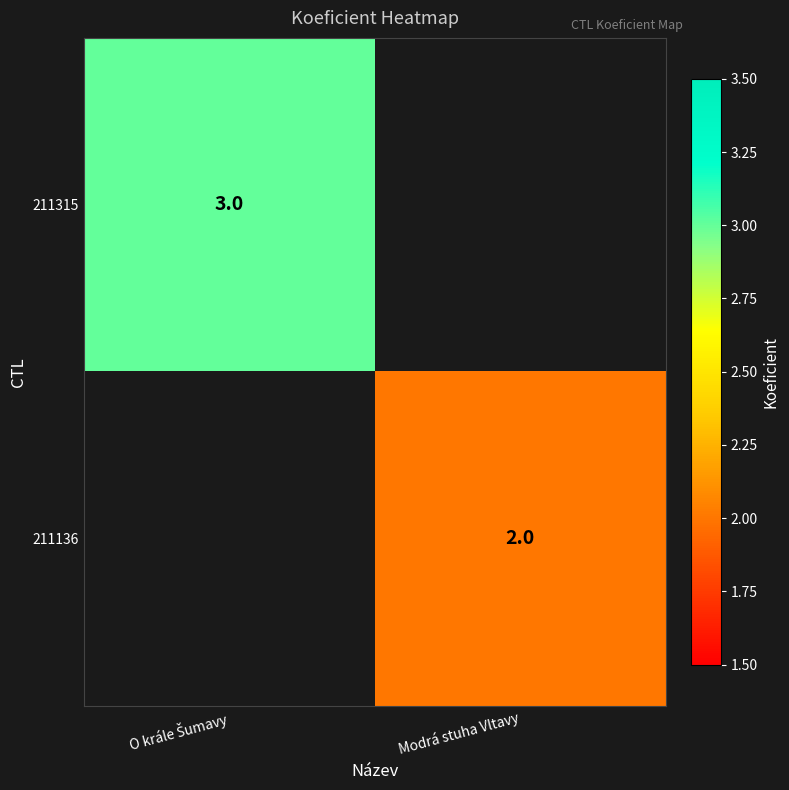

The value of 211136 at Modrá stuha Vltavy is 1. True or false?

False